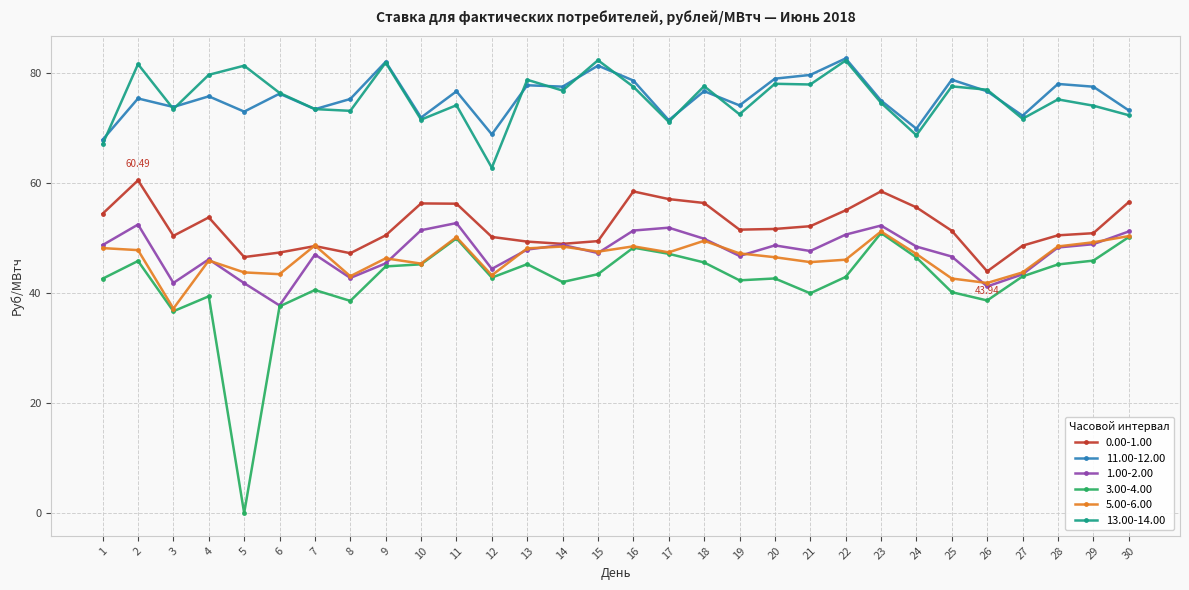

What is the minimum value for 11.00-12.00?

67.9